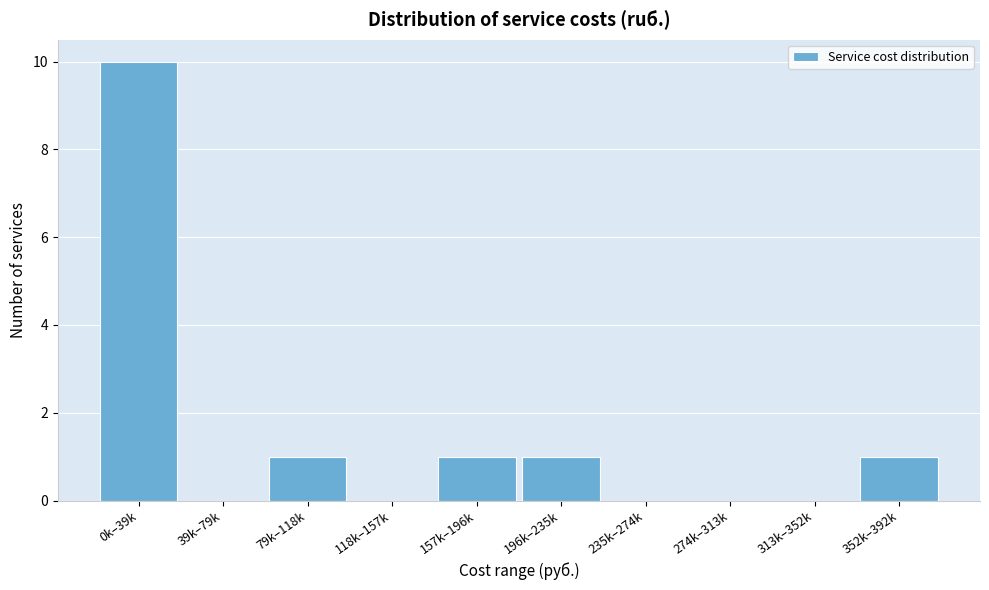

Reading left to right, transcribe all the data shown in this chart.

0k–39k=10	39k–79k=0	79k–118k=1	118k–157k=0	157k–196k=1	196k–235k=1	235k–274k=0	274k–313k=0	313k–352k=0	352k–392k=1